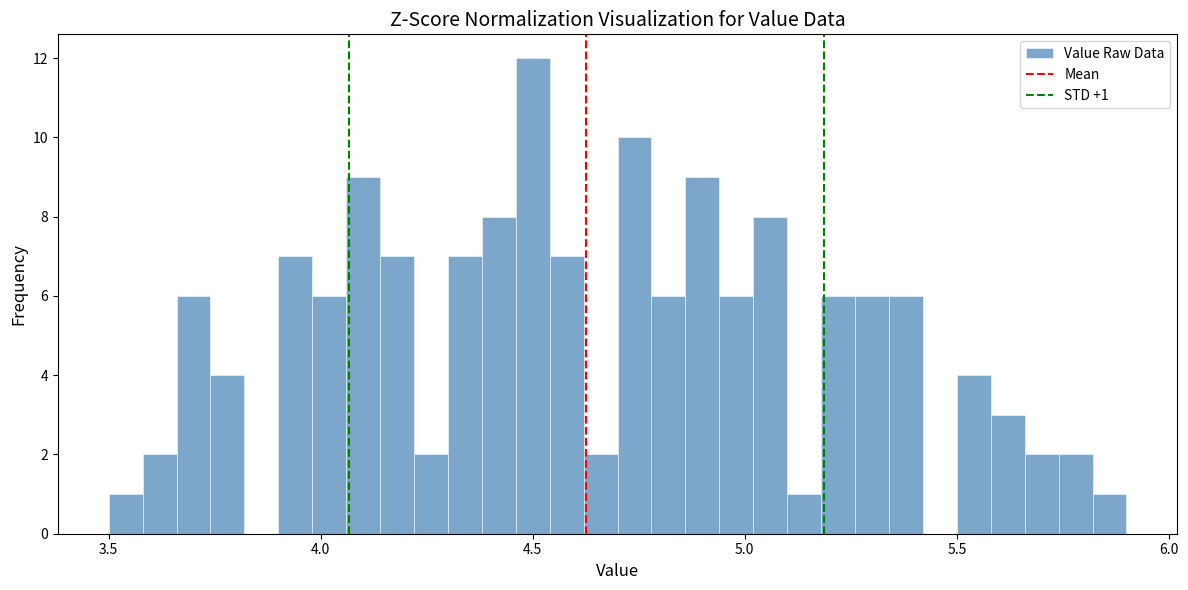

Around what value on the x-axis is the tallest bar? Give the approximate position of its centre, as read against the axis.

4.50